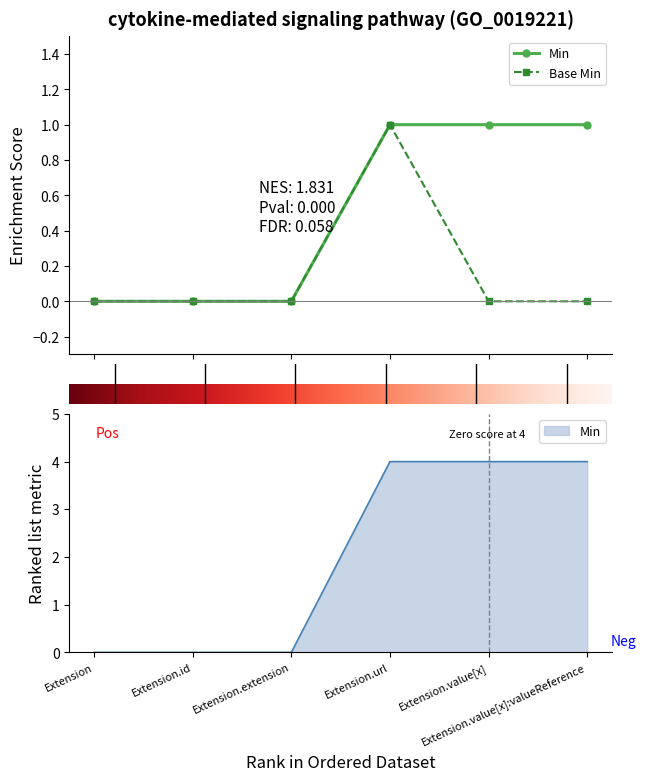

Rank the series at Extension.id from highest to lowest value.

Min, Base Min